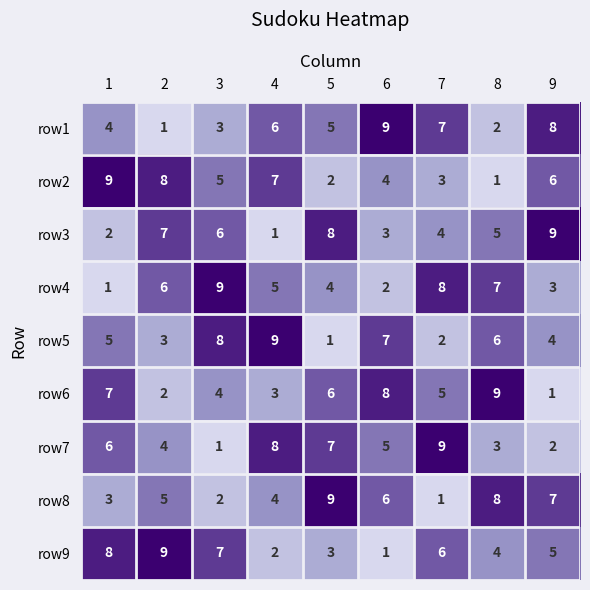

What is the sum of the row8 values at 8 and 3?

10